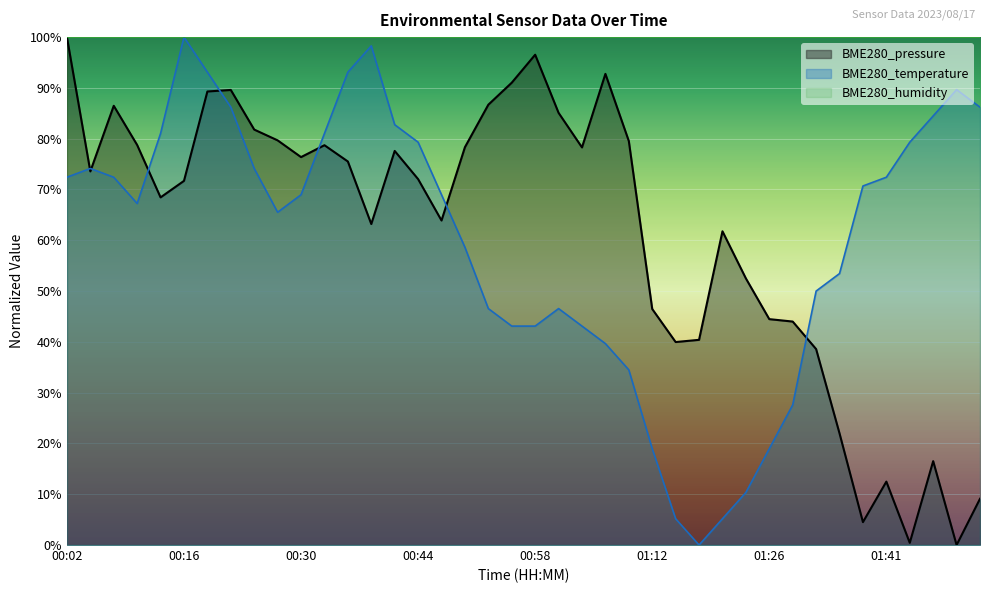

True or false: BME280_temperature and BME280_pressure intersect in this chart.

True